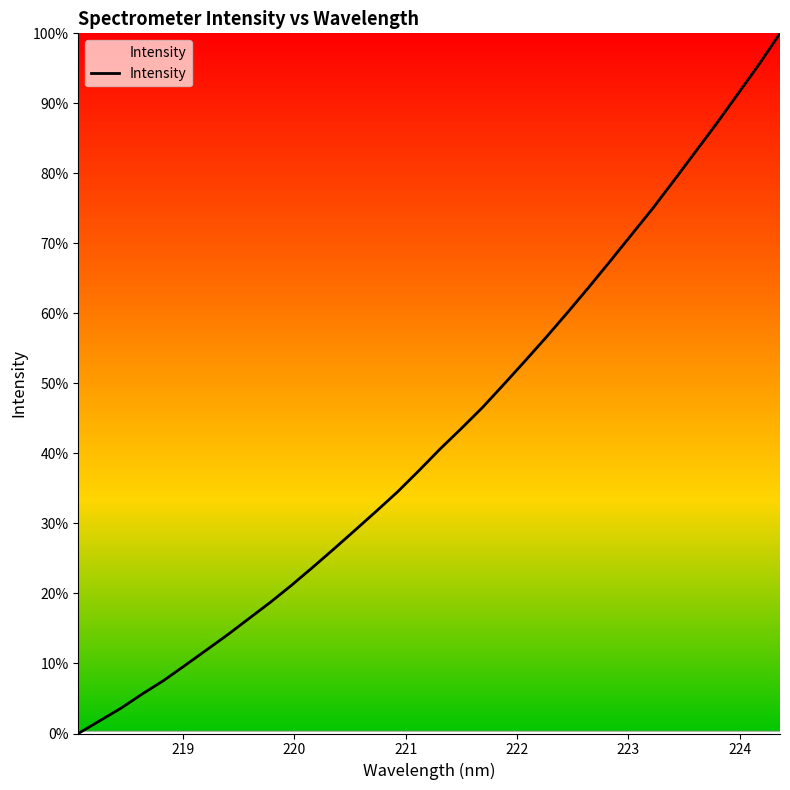

How many lines are shown in the chart?

1